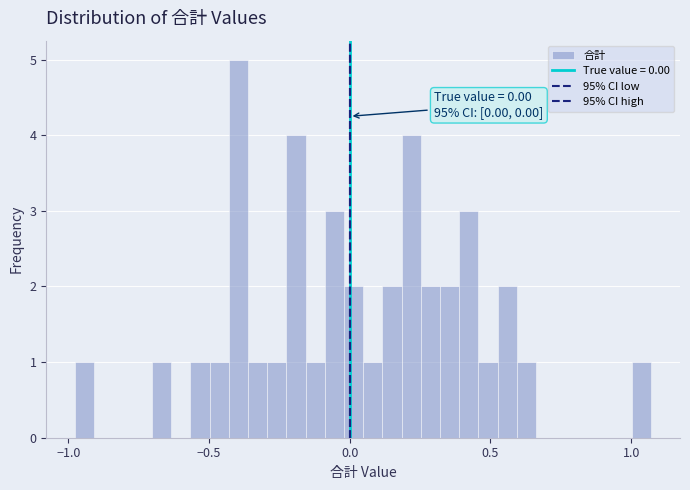

Read against the x-axis, roughly where is the centre of the tallest bar?

-0.40